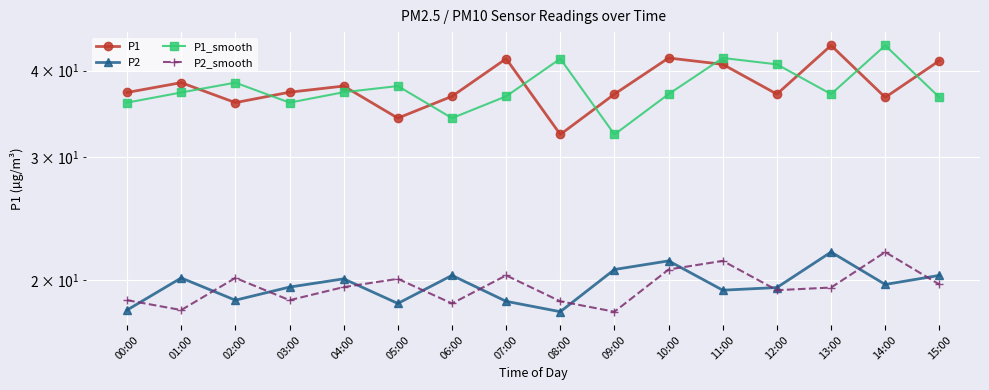

At which category is the sum across all series the highest?

11:00